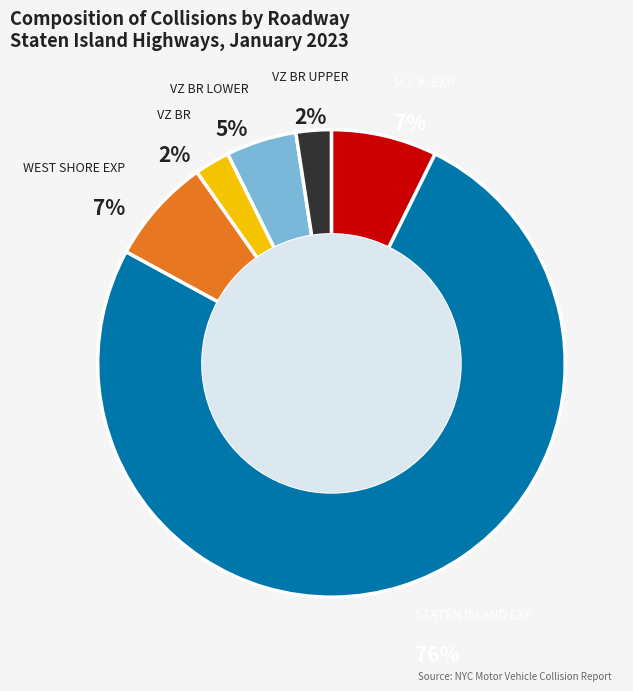

To the nearest percent, what is the average slice percentage?

17%